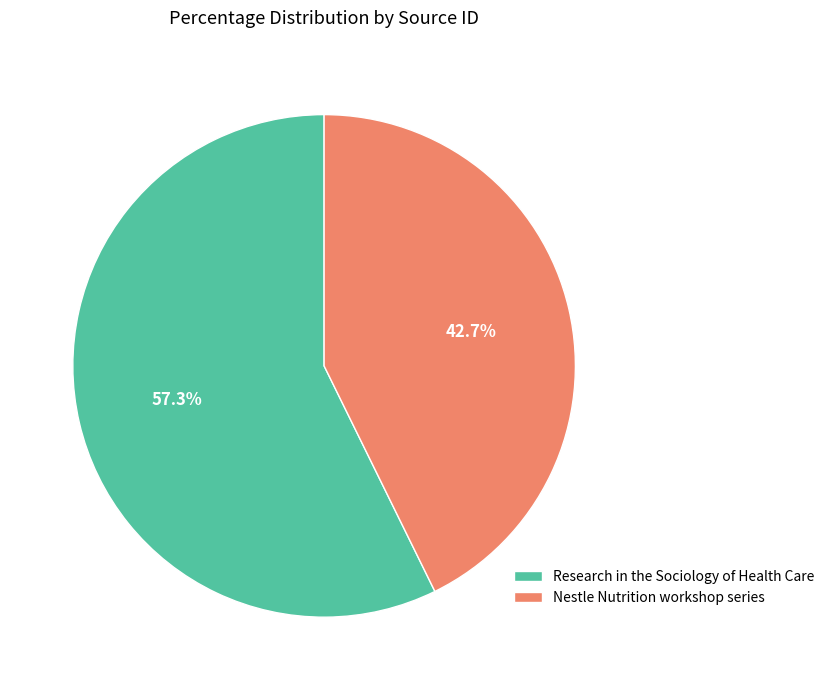

Count the number of slices in the pie.

2